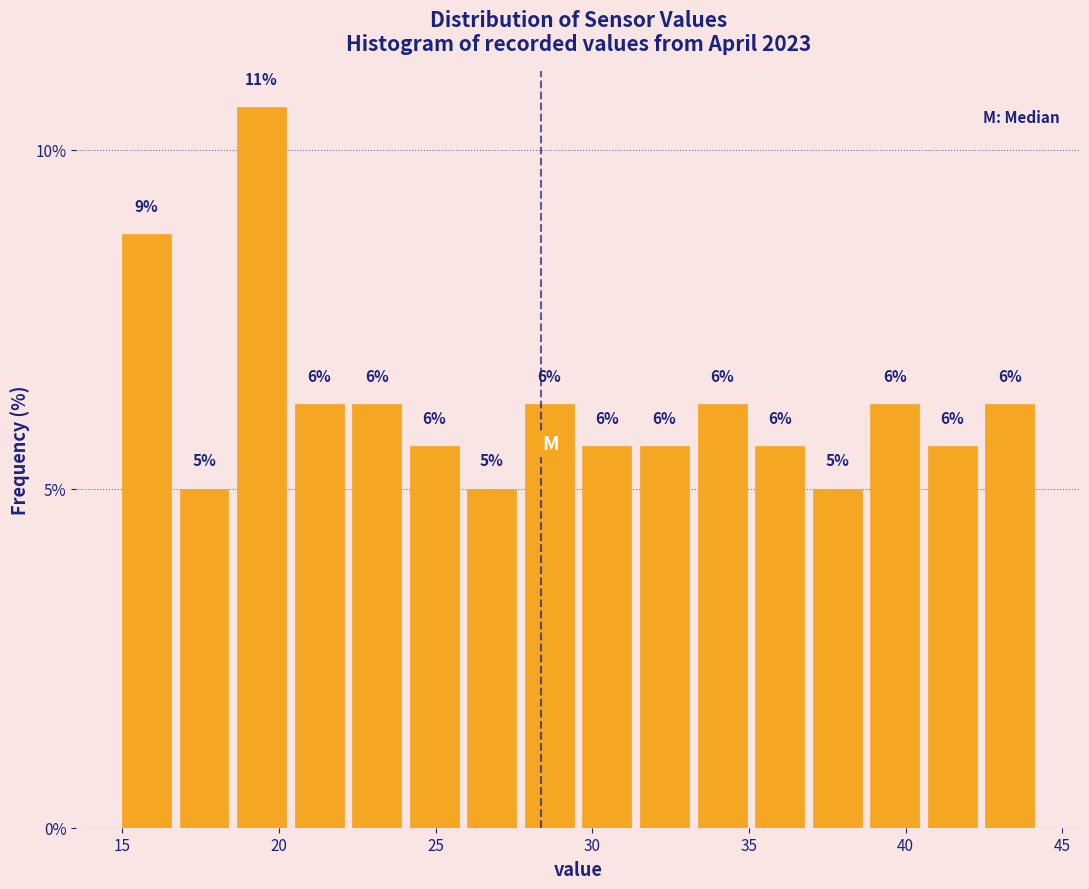

Read against the x-axis, roughly where is the centre of the tallest bar?

19.5